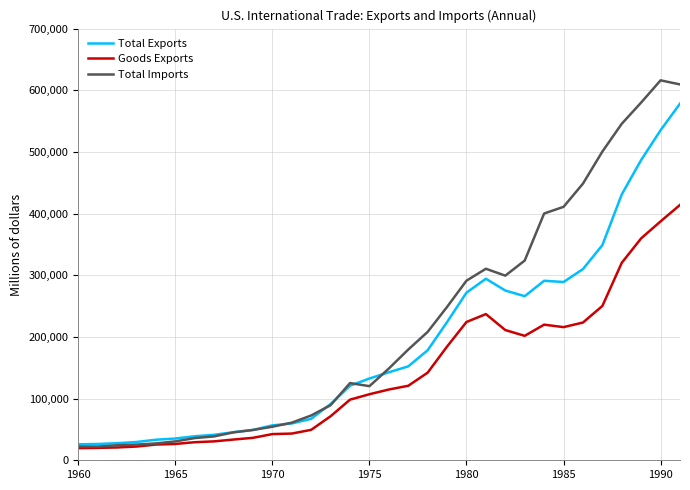

What is the minimum value for Goods Exports?

19650